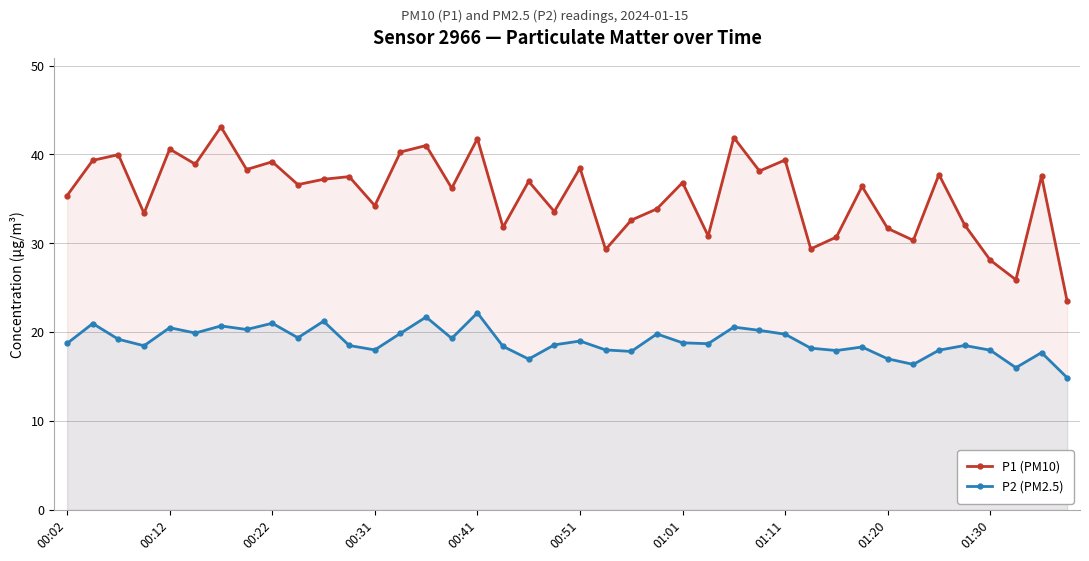

Reading left to right, what are all the values shown in this chart?

P1 (PM10): 35.4	39.3	40.0	33.4	40.6	38.9	43.1	38.3	39.2	36.6	37.2	37.5	34.2	40.3	41.0	36.2	41.8	31.8	37.0	33.6	38.5	29.3	32.6	33.9	36.8	30.8	41.9	38.1	39.4	29.4	30.7	36.4	31.7	30.3	37.7	32.1	28.1	25.9	37.6	23.5
P2 (PM2.5): 18.7	21.0	19.2	18.5	20.5	19.9	20.7	20.3	21.0	19.4	21.2	18.5	18.0	19.9	21.7	19.3	22.2	18.4	17.0	18.6	19.0	18.0	17.8	19.8	18.8	18.7	20.6	20.2	19.8	18.2	17.9	18.3	17.0	16.4	18.0	18.5	18.0	16.0	17.7	14.9